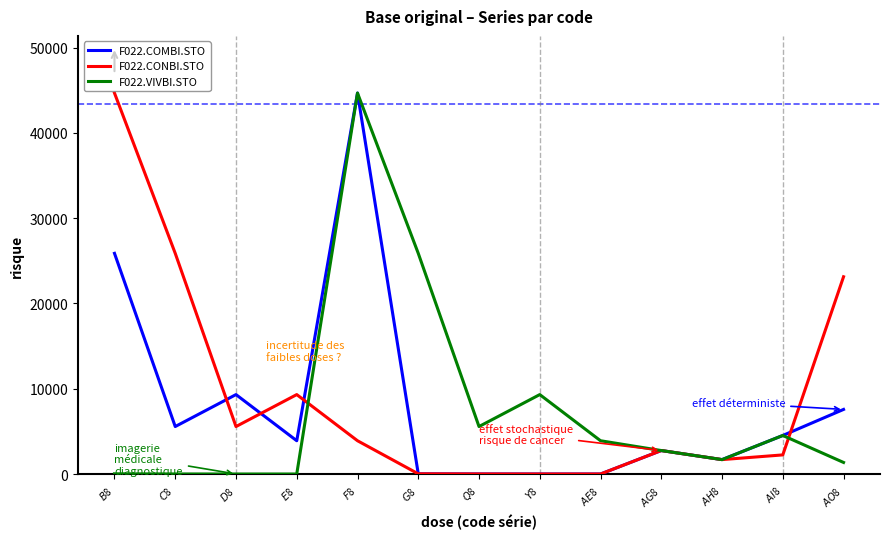

What is the maximum value for F022.COMBI.STO?

44671.1